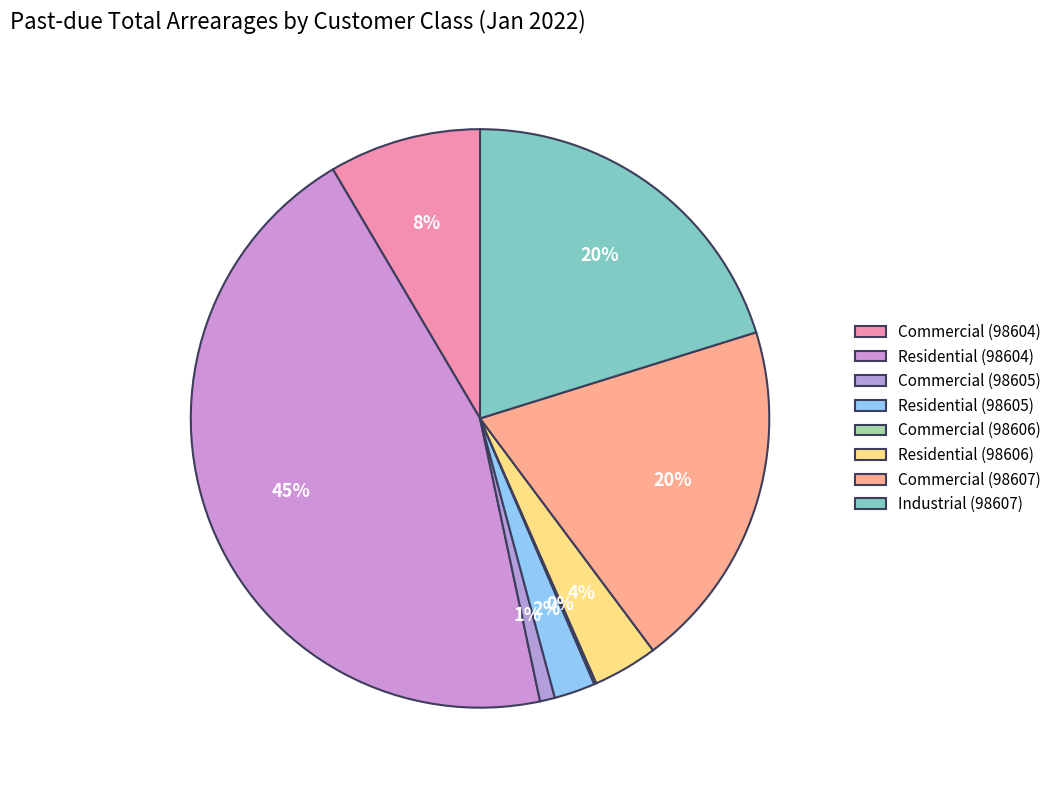

To the nearest percent, what portion does Commercial (98604) represent?

8%